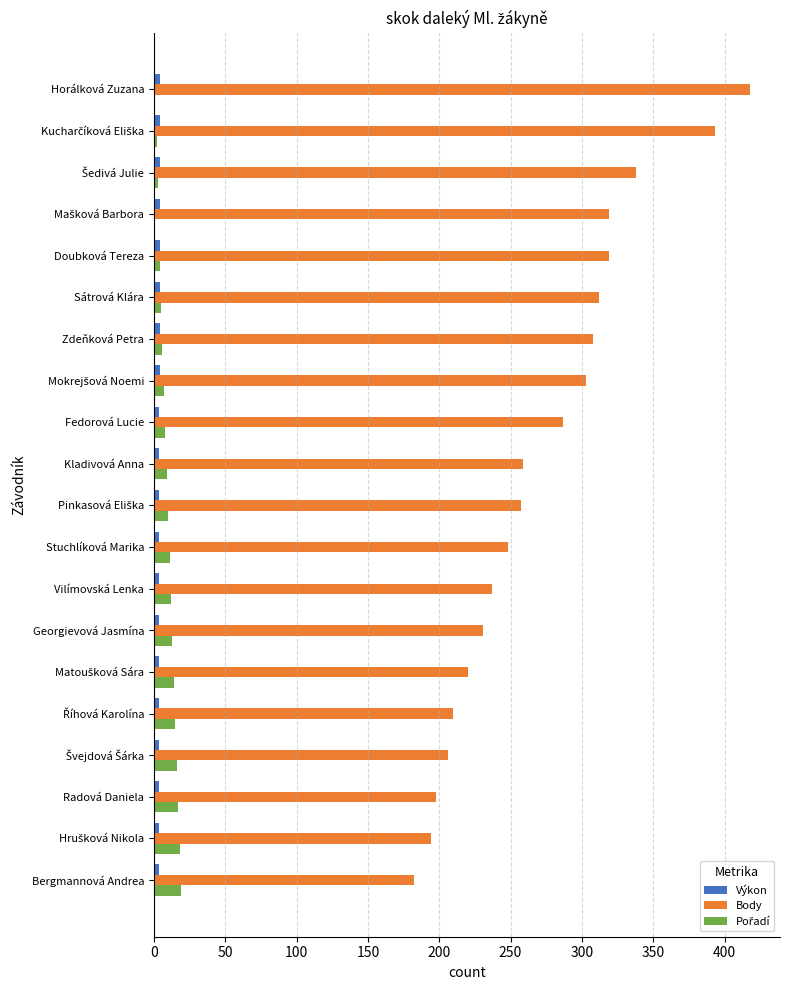

What is the sum of all Body values?

5439.0